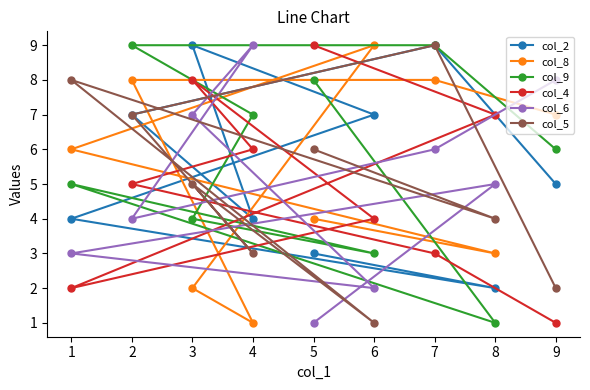

Which series changed the most between 4 and 8?

col_9